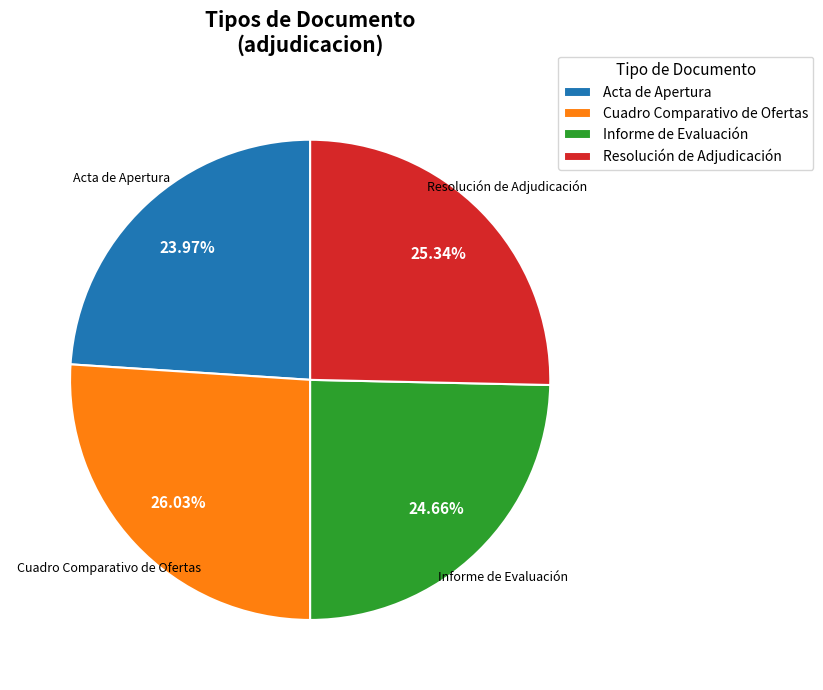

To the nearest percent, what is the combined percentage of Cuadro Comparativo de Ofertas and Informe de Evaluación?

51%